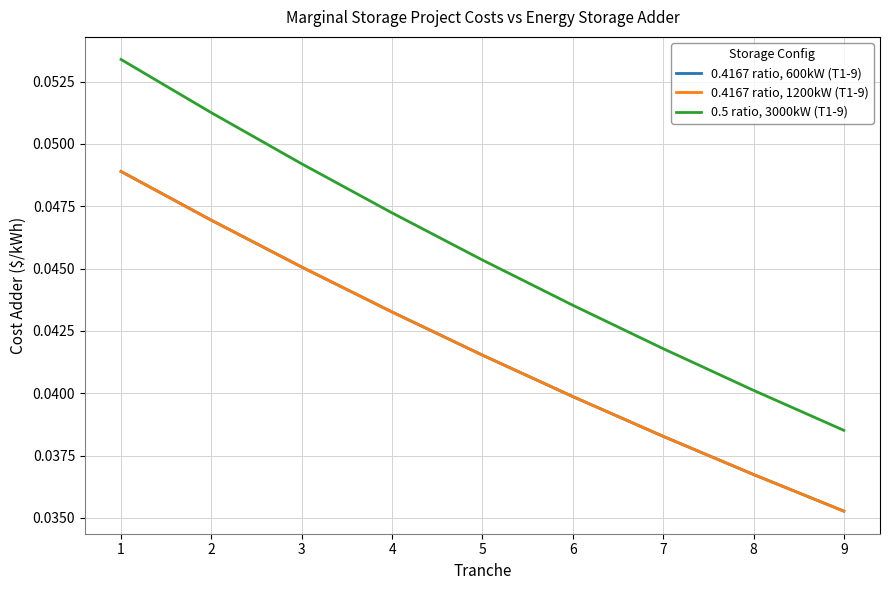

At which label does 0.4167 ratio, 600kW (T1-9) reach its peak?

1